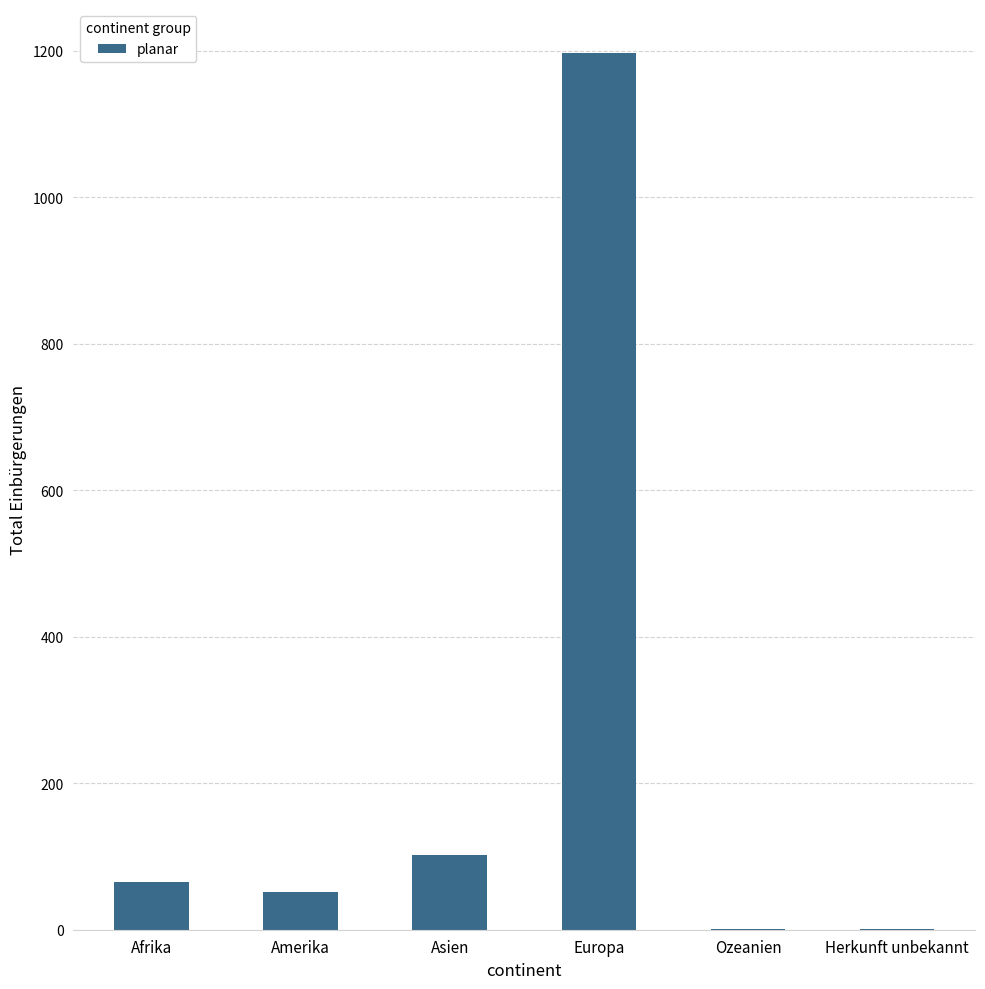

What is the sum of all values?

1418